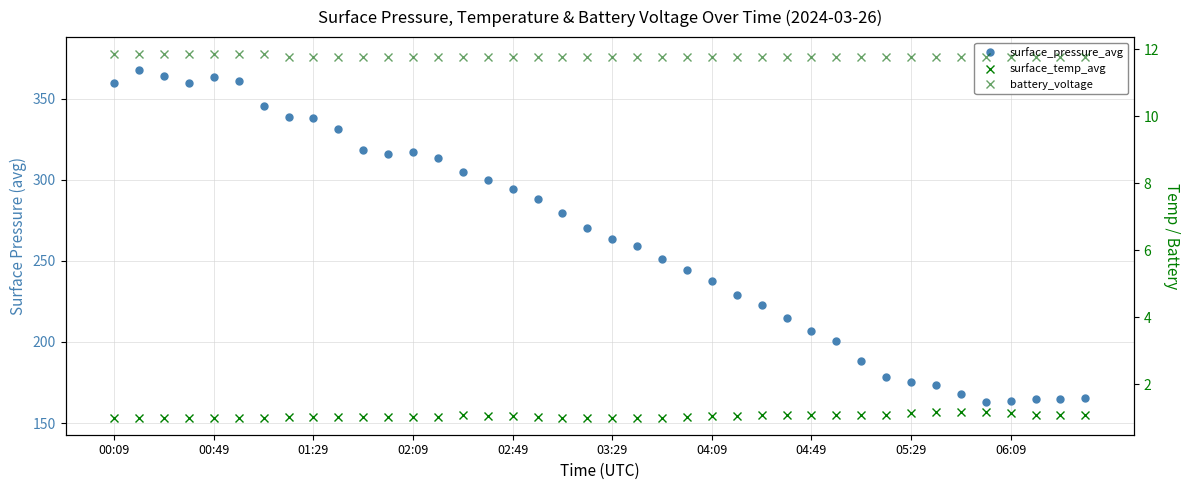

At which label does battery_voltage reach its minimum?

04:49